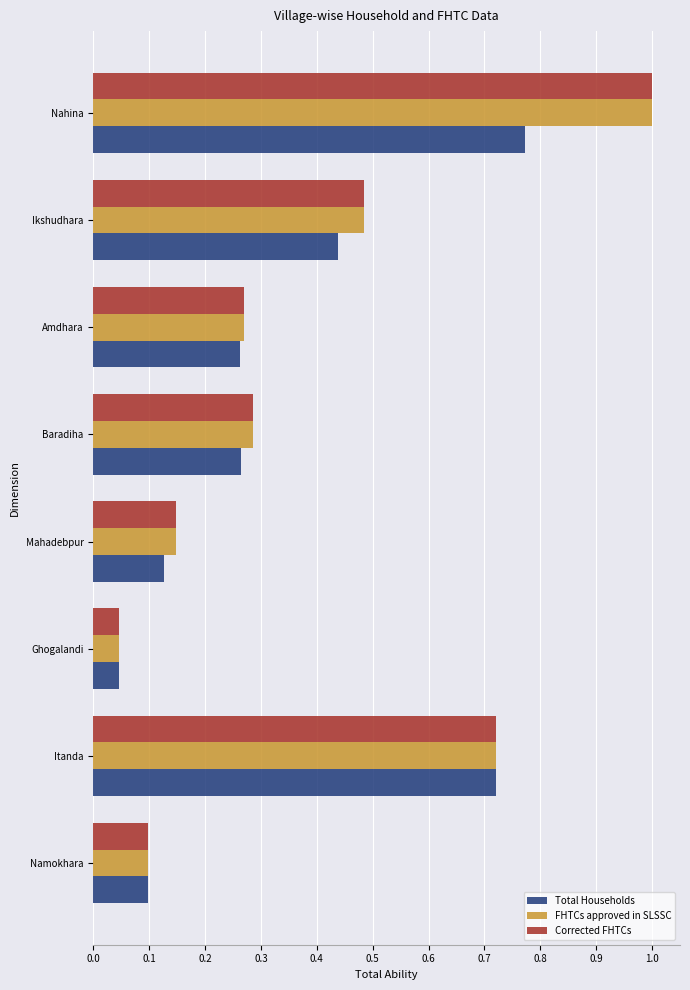

What is the difference between the second highest and second lowest values in the Corrected FHTCs series?

0.6